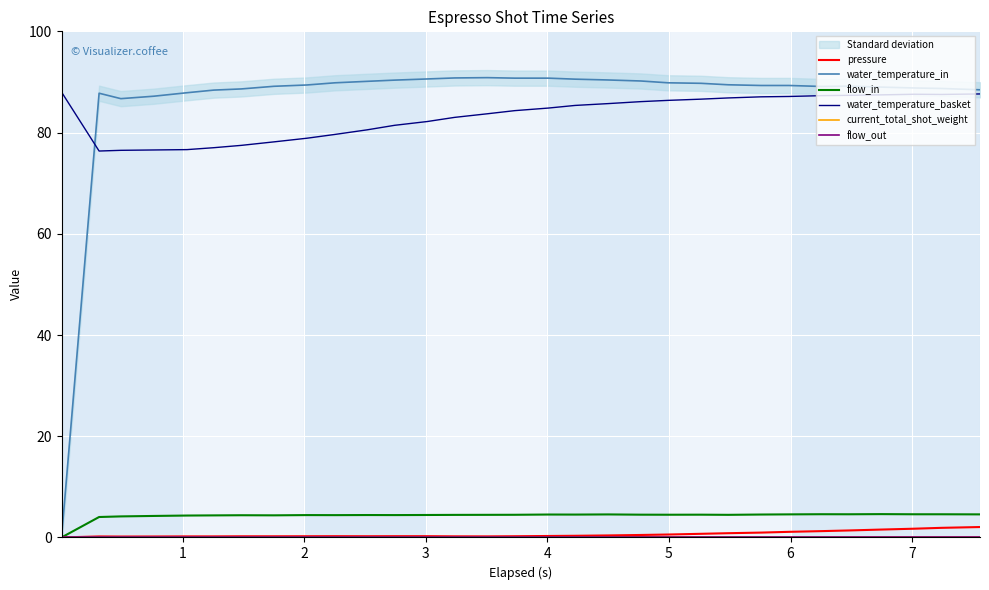

What is the value of the pressure point at the 7th from the left?

0.2